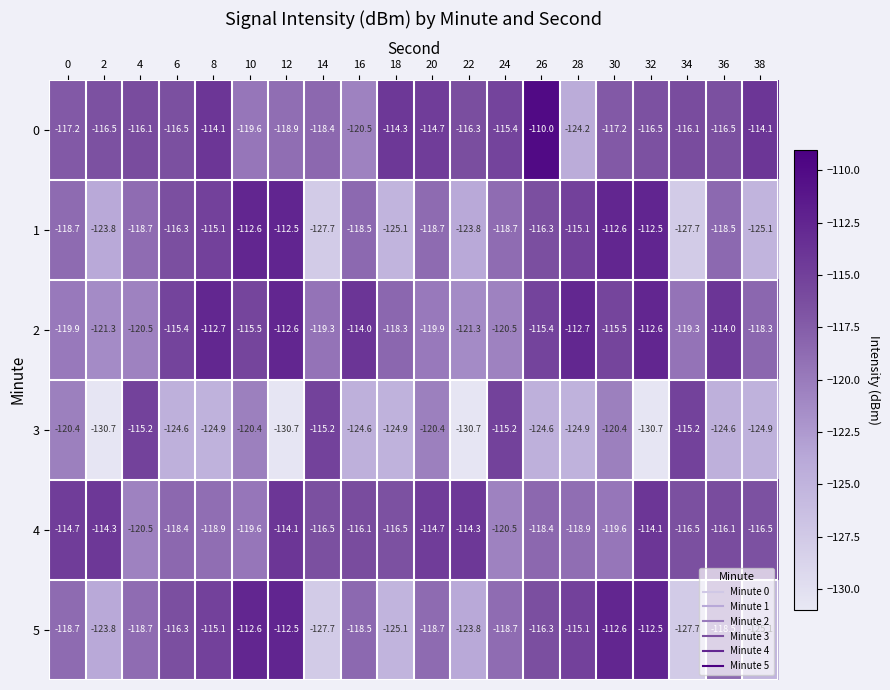

What is the greatest value displayed?

-110.0